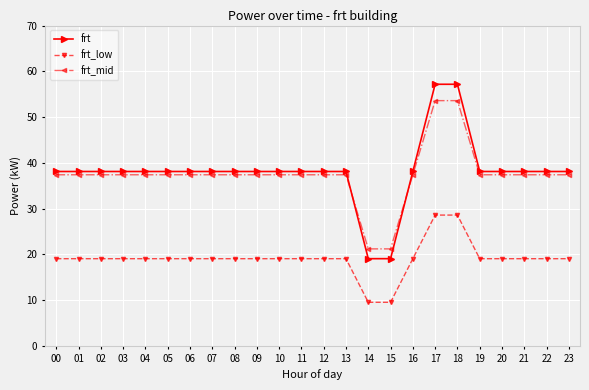

What is the spread (max minus min) of values at 10?

19.1